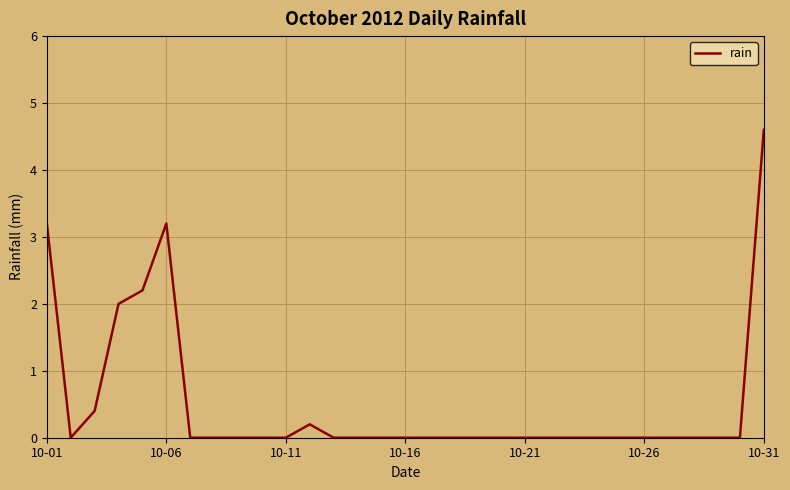

Reading right to left, transcribe all the data shown in this chart.

4.6	0.0	0.0	0.0	0.0	0.0	0.0	0.0	0.0	0.0	0.0	0.0	0.0	0.0	0.0	0.0	0.0	0.0	0.0	0.2	0.0	0.0	0.0	0.0	0.0	3.2	2.2	2.0	0.4	0.0	3.2